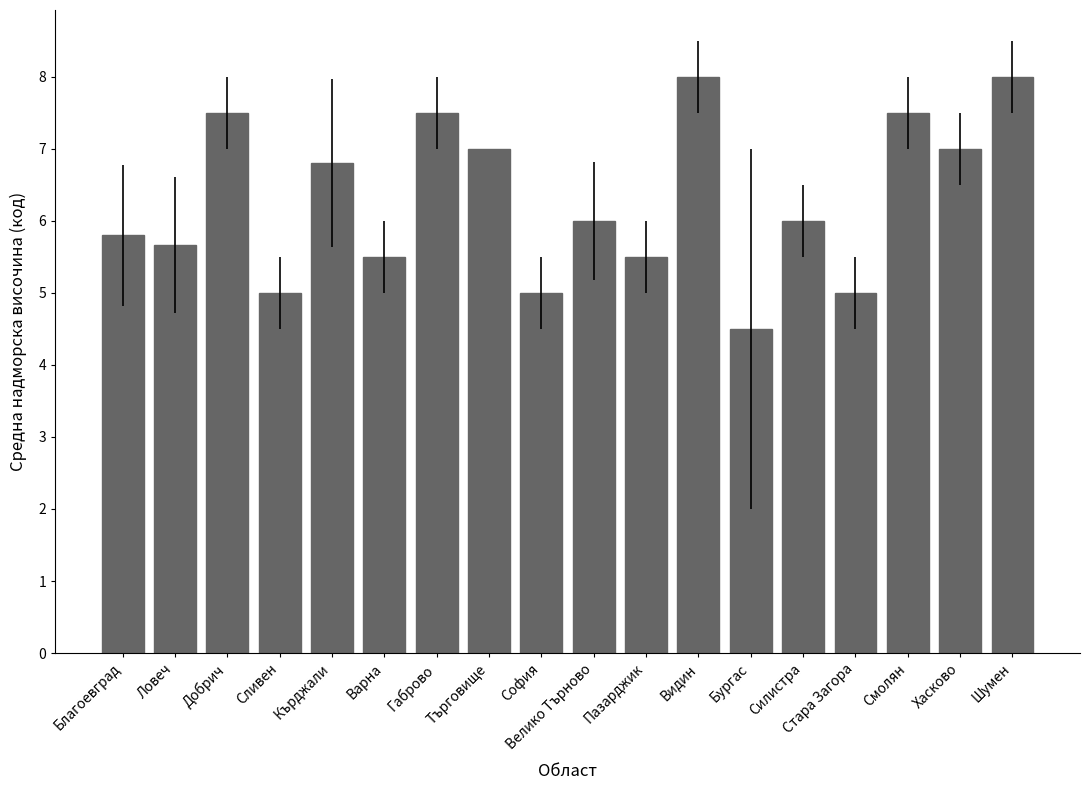

What is the approximate value at Силистра?

6.0